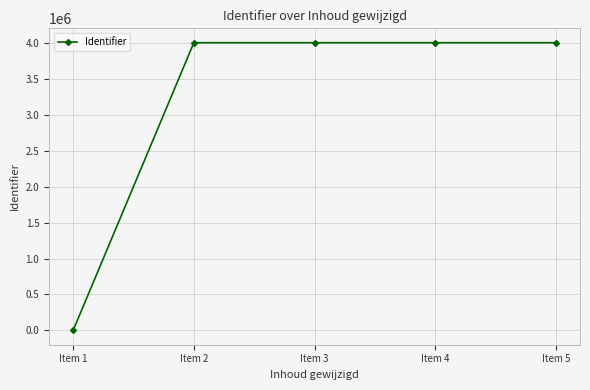

What is the sum of all values?

16037709